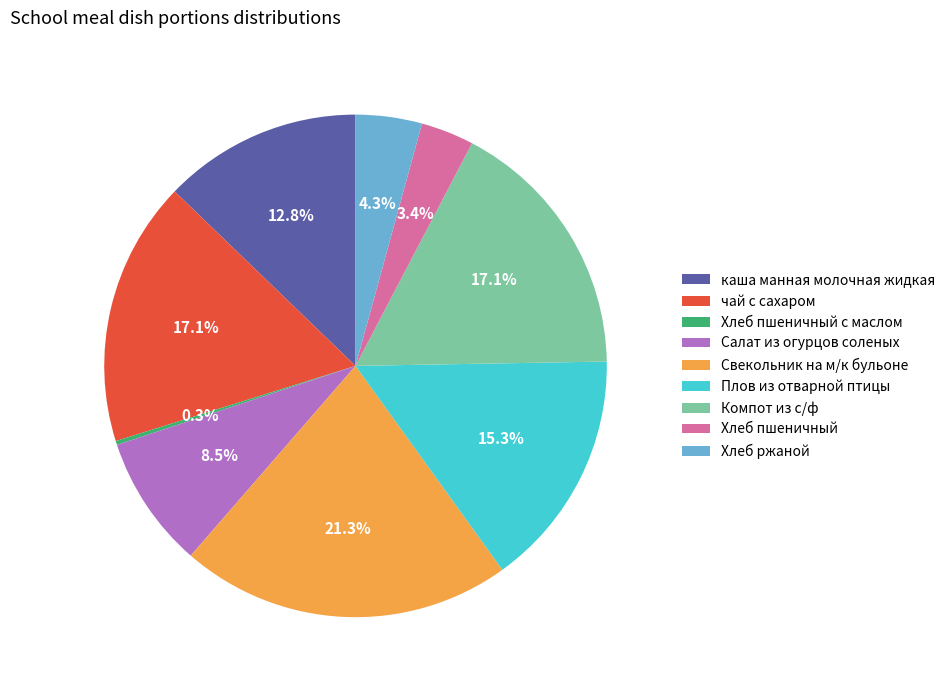

Which has a higher value, Плов из отварной птицы or Хлеб ржаной?

Плов из отварной птицы